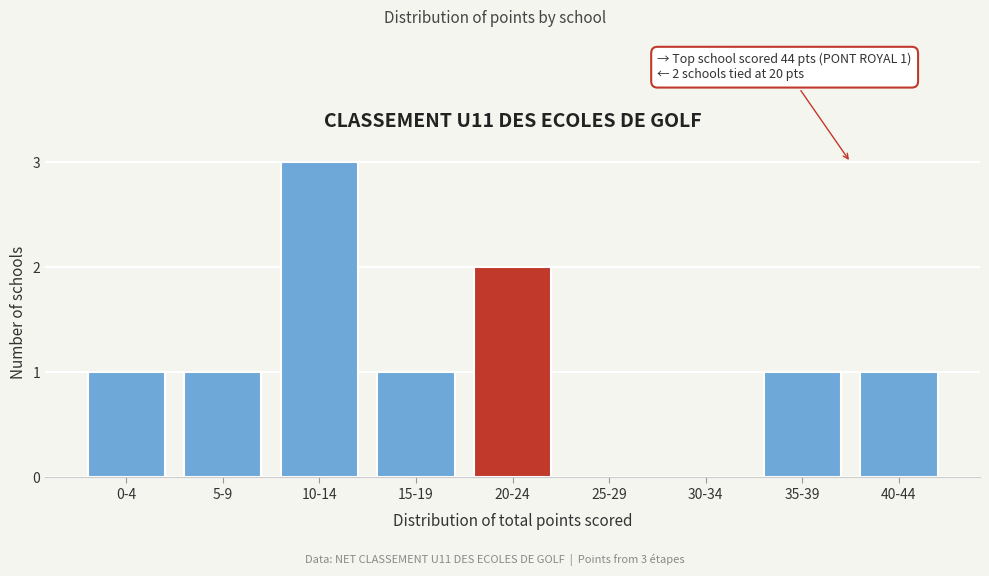

Reading left to right, transcribe all the data shown in this chart.

0-4=1	5-9=1	10-14=3	15-19=1	20-24=2	25-29=0	30-34=0	35-39=1	40-44=1